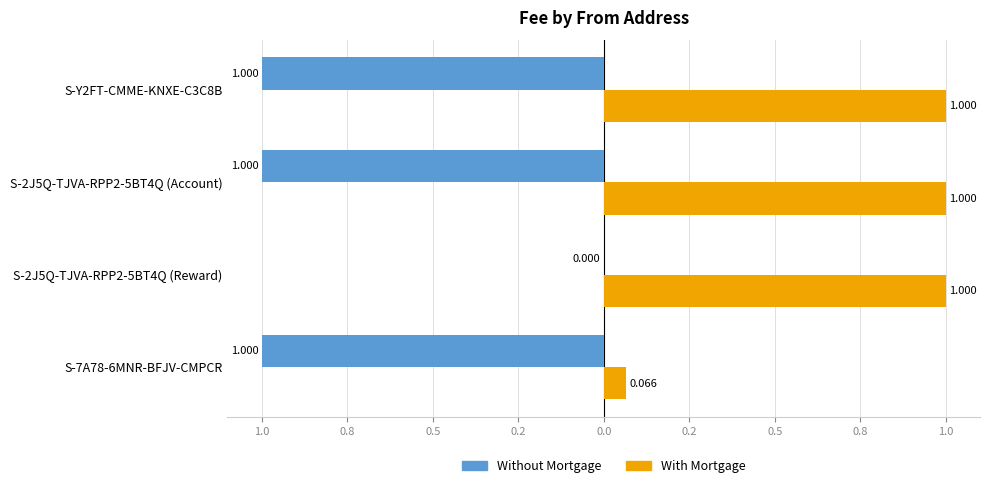

What are all the series names shown in the legend?

Without Mortgage, With Mortgage